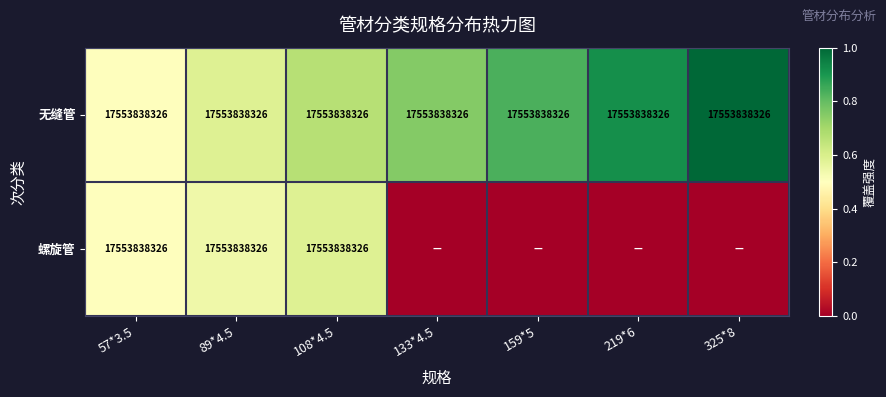

The value of 无缝管 at 108*4.5 is 17553838326. True or false?

True